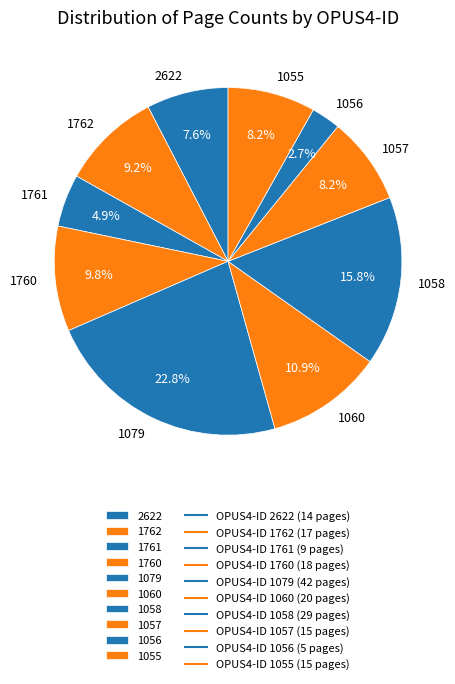

To the nearest percent, what is the combined percentage of 1762 and 1056?

12%